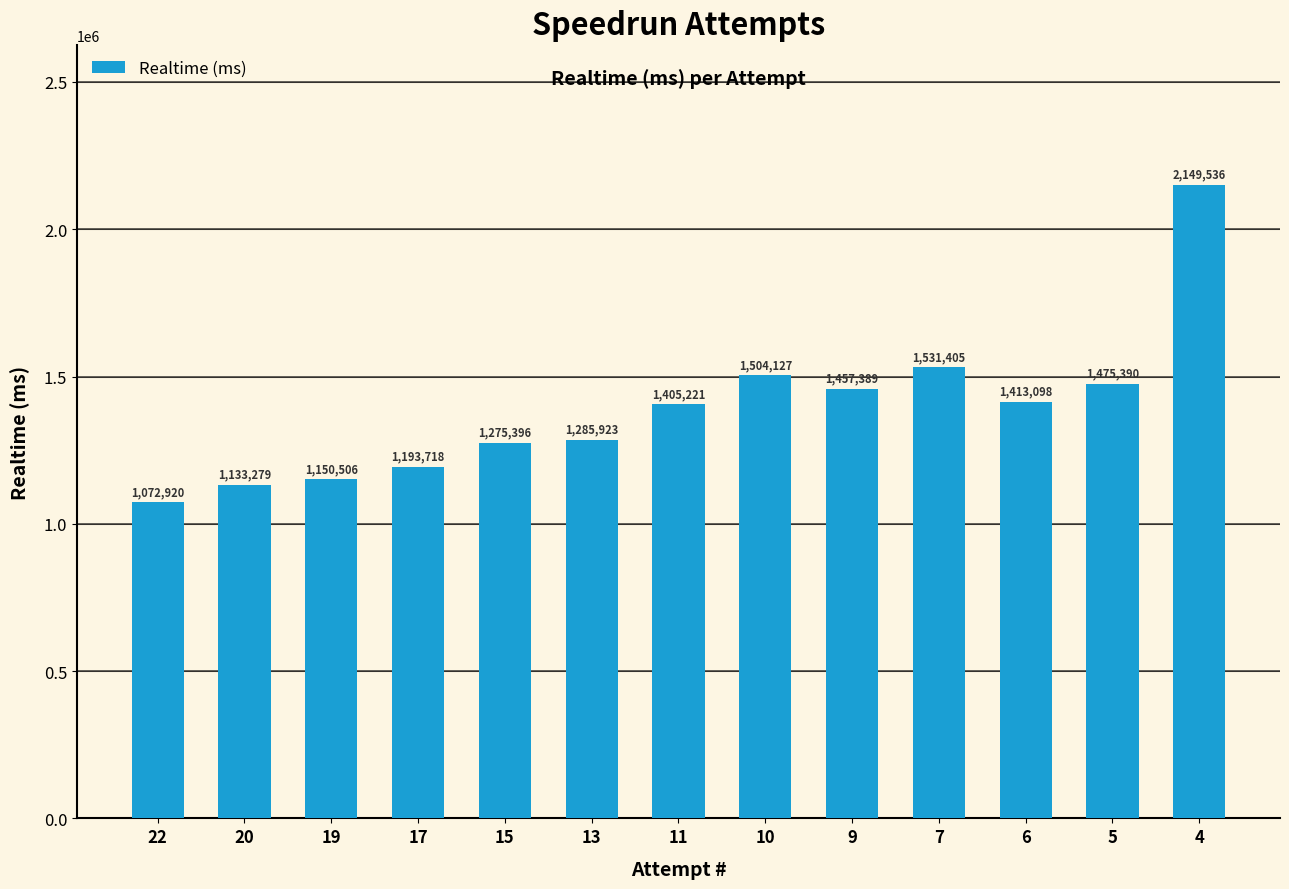

What is the minimum value shown in the chart?

1072920